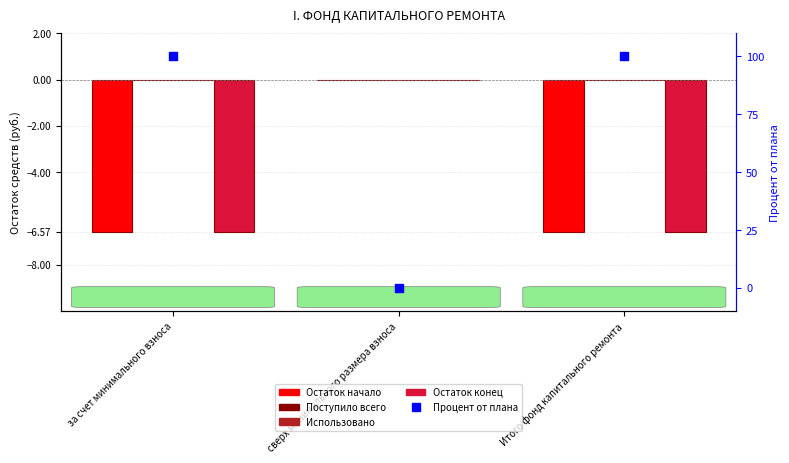

Which series reaches the minimum Y coordinate?

Остаток начало